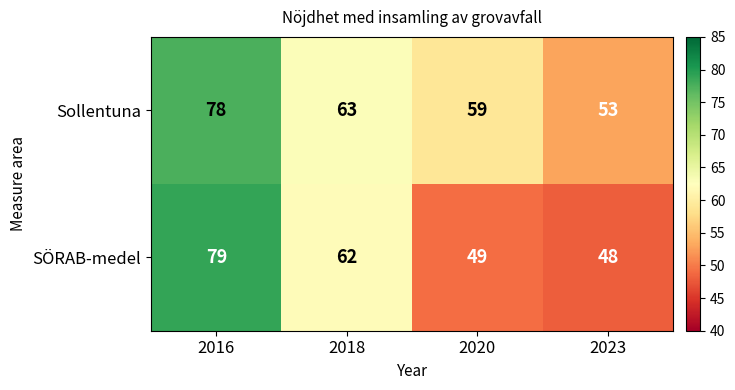

At which category is the sum across all series the highest?

2016